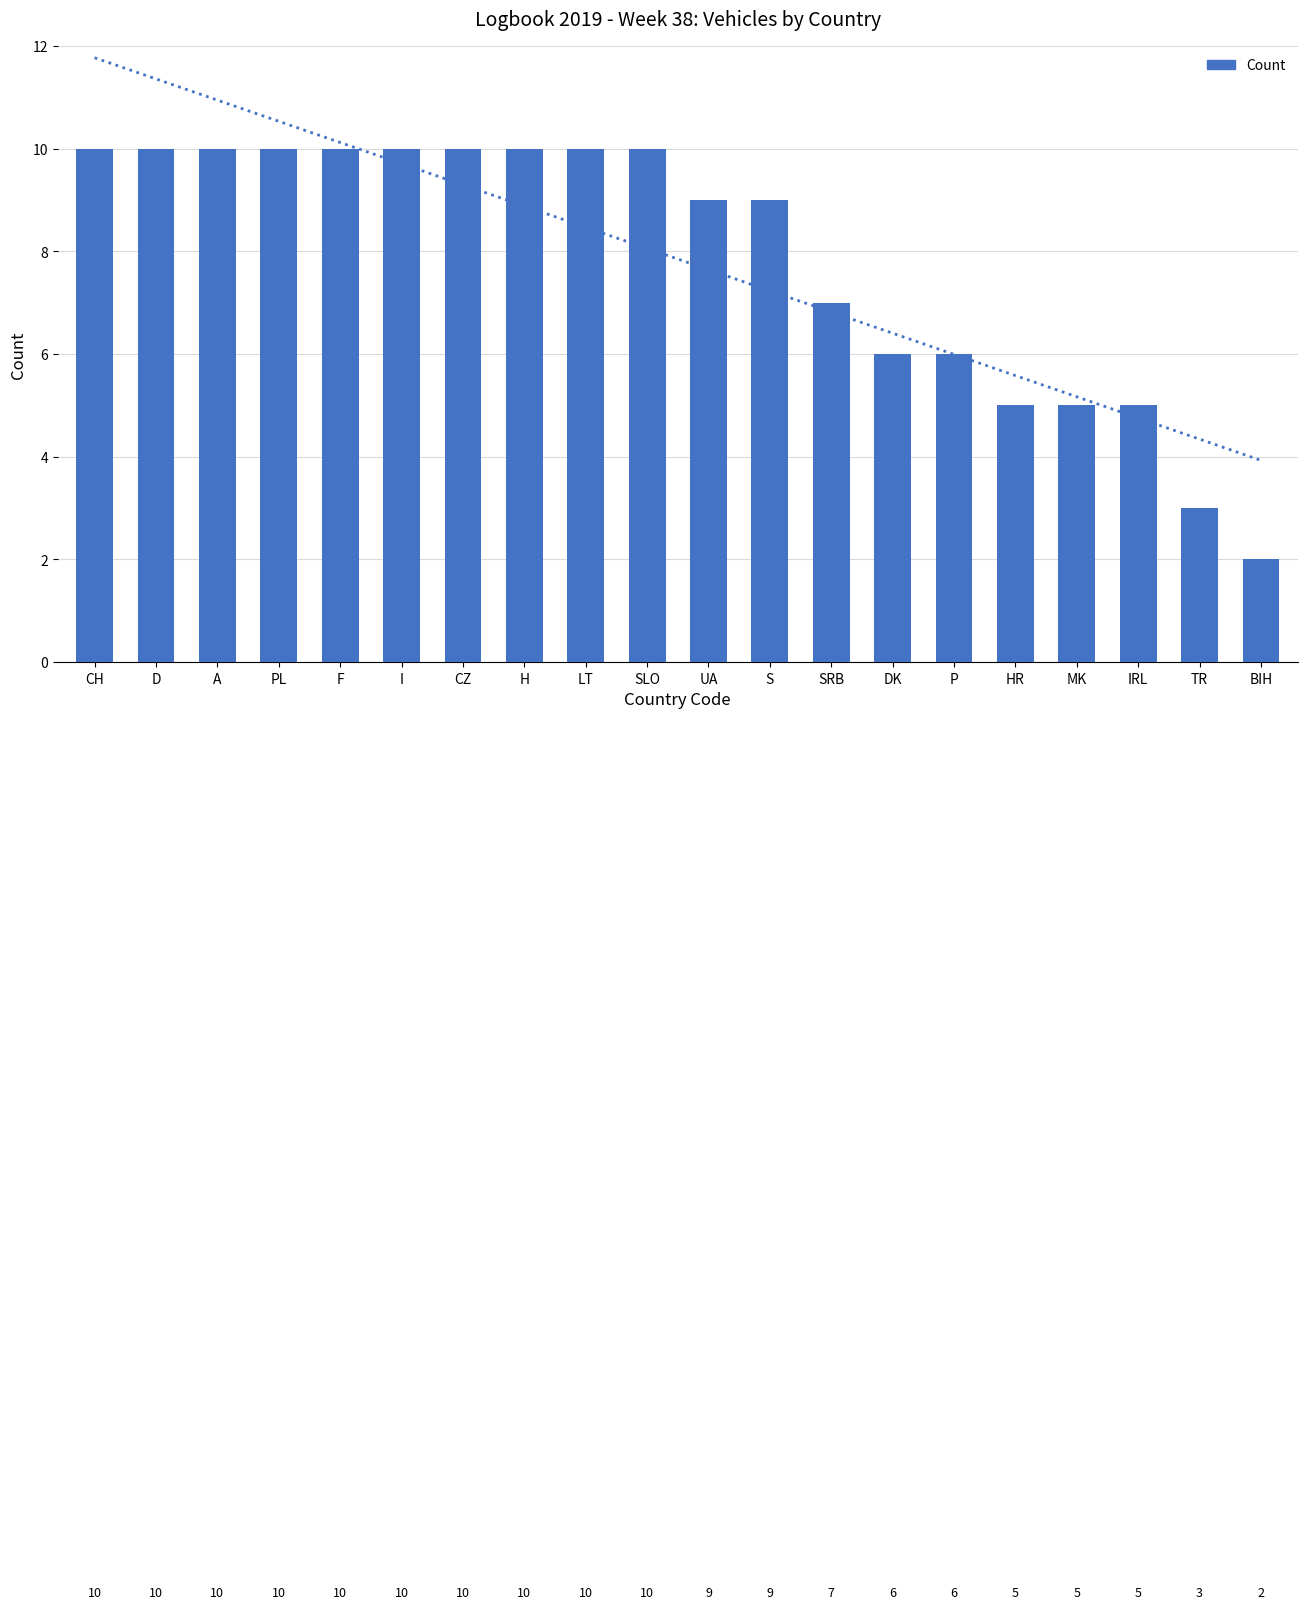

Where is the data nearest to the value 6?

DK